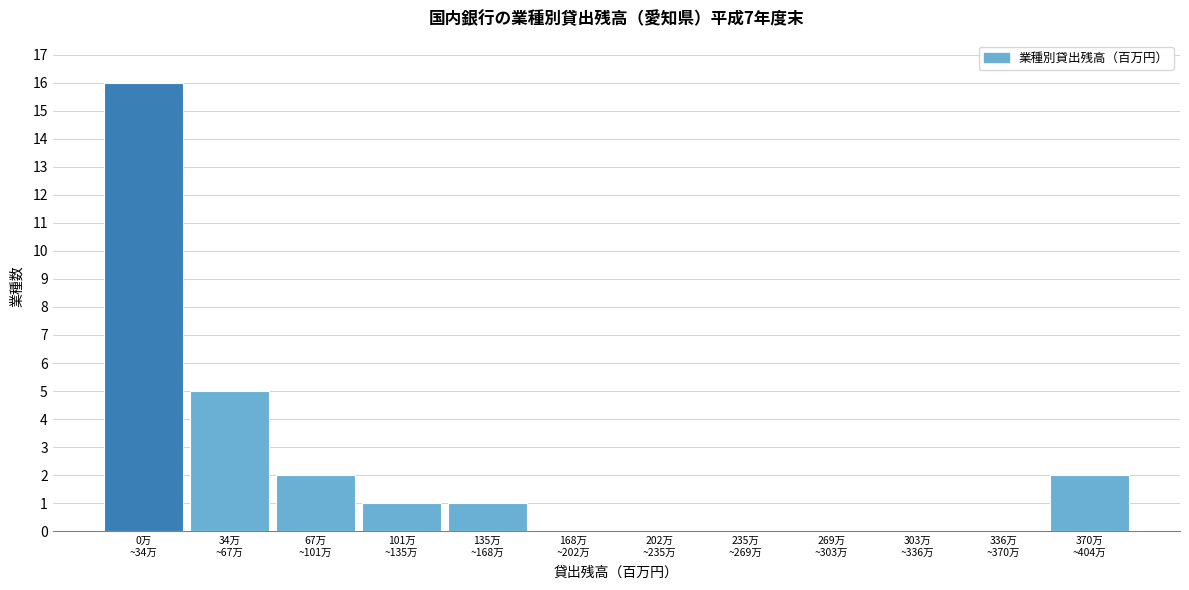

What is the greatest value displayed?

16